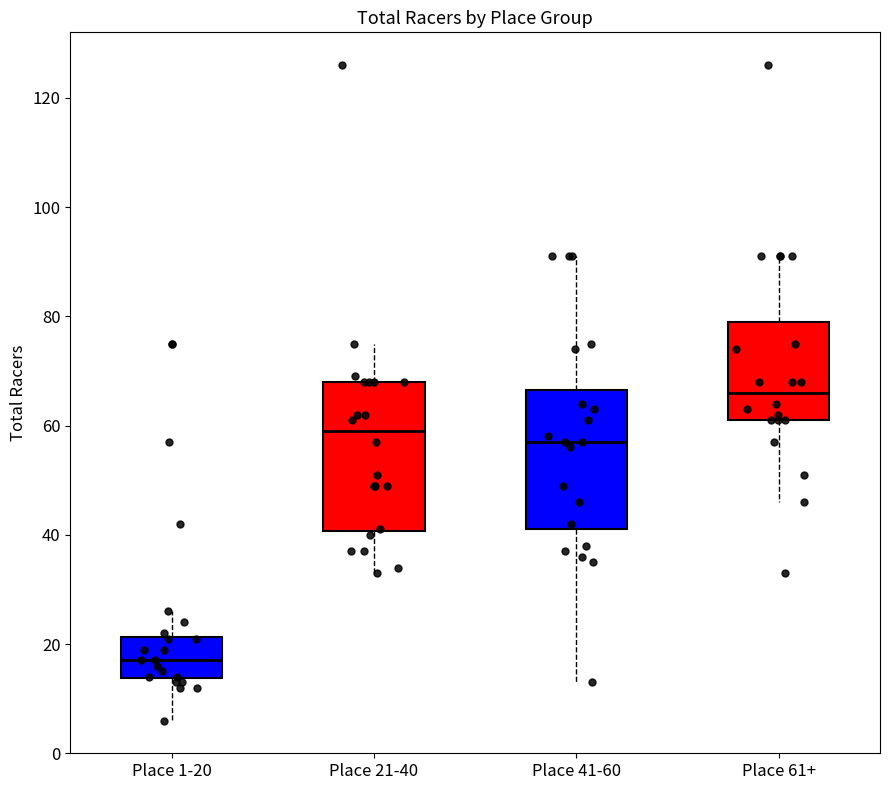

Which box's median line is the lowest?

Place 1-20